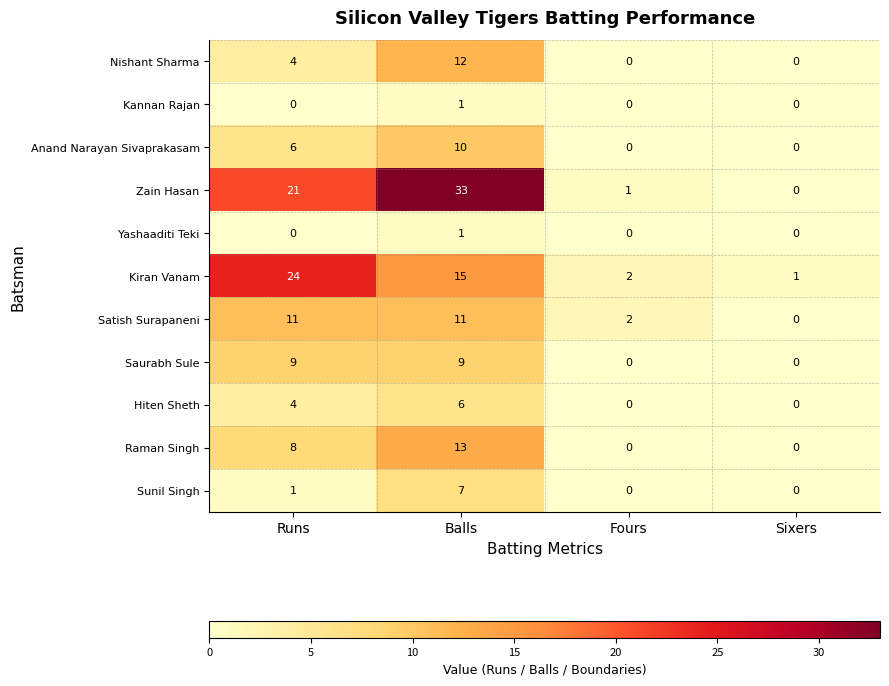

What is the spread (max minus min) of values at Balls?

32